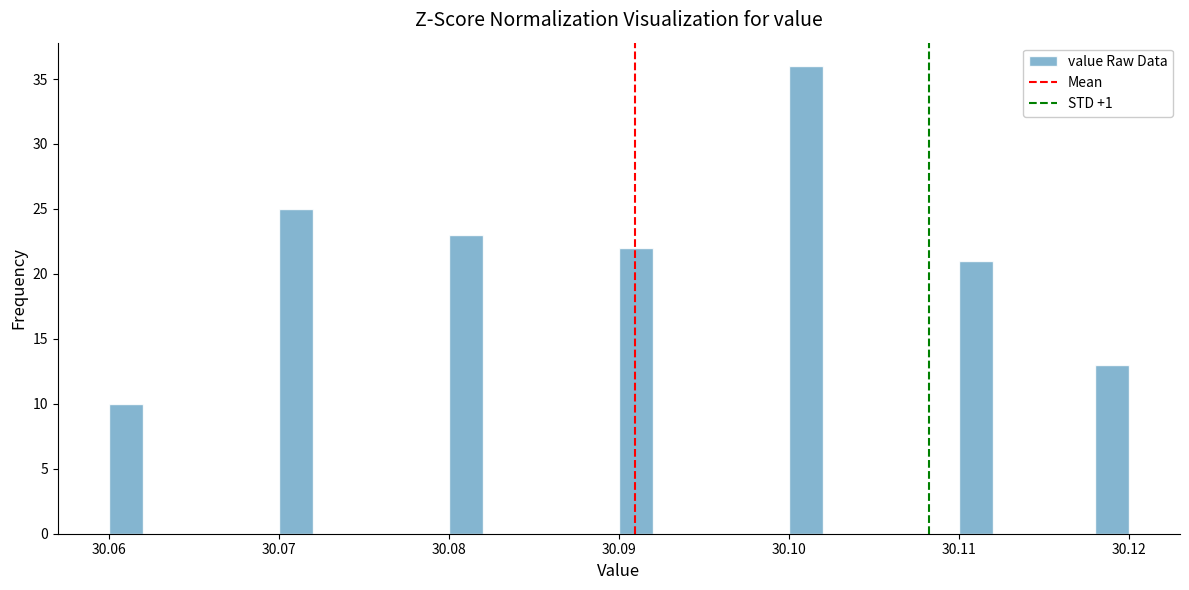

Around what value on the x-axis is the tallest bar? Give the approximate position of its centre, as read against the axis.

30.101